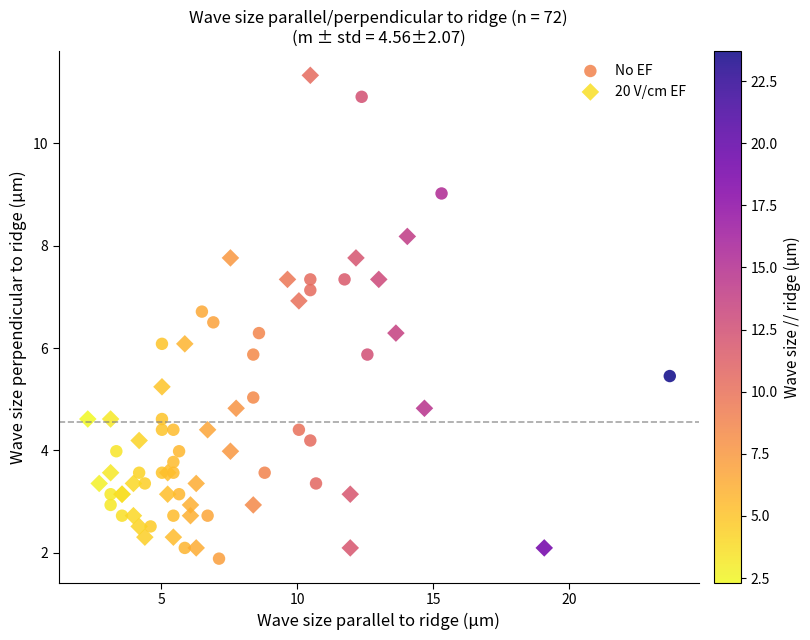

Which series contains the highest Y value?

20 V/cm EF